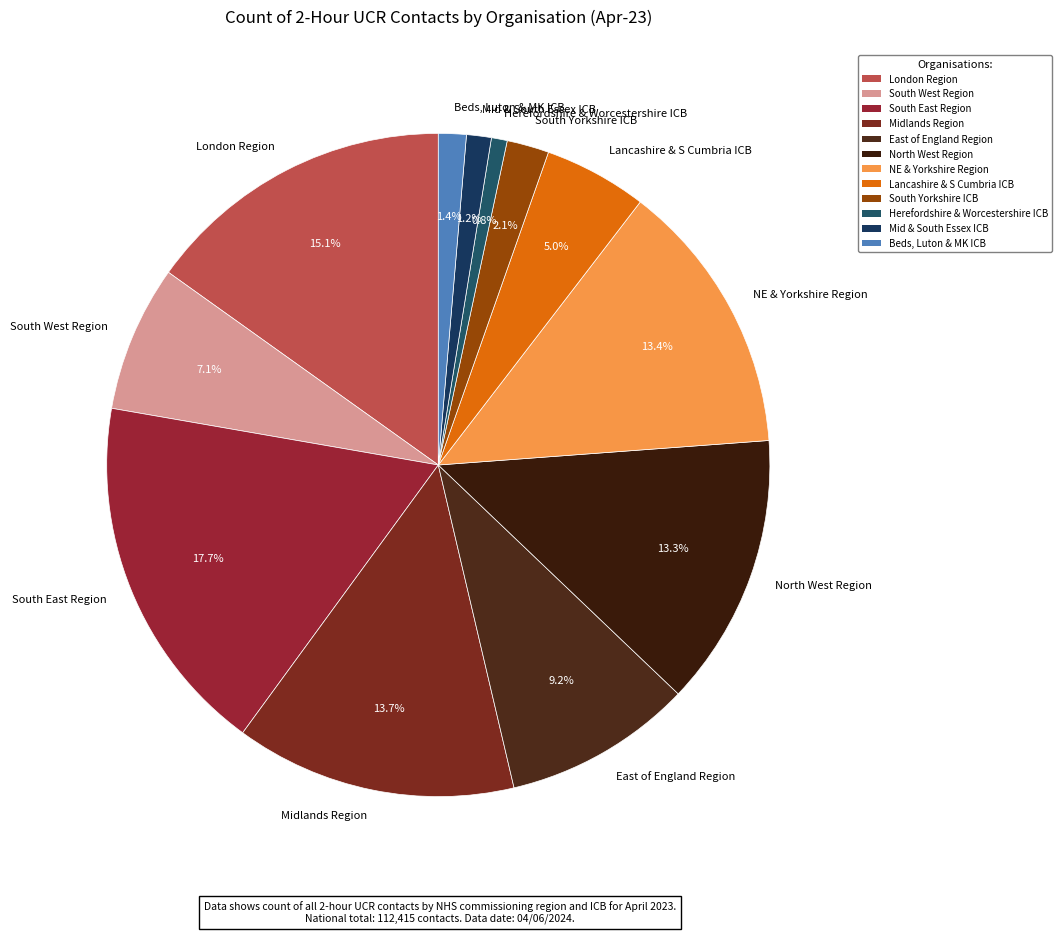

Which slice is the largest?

South East Region